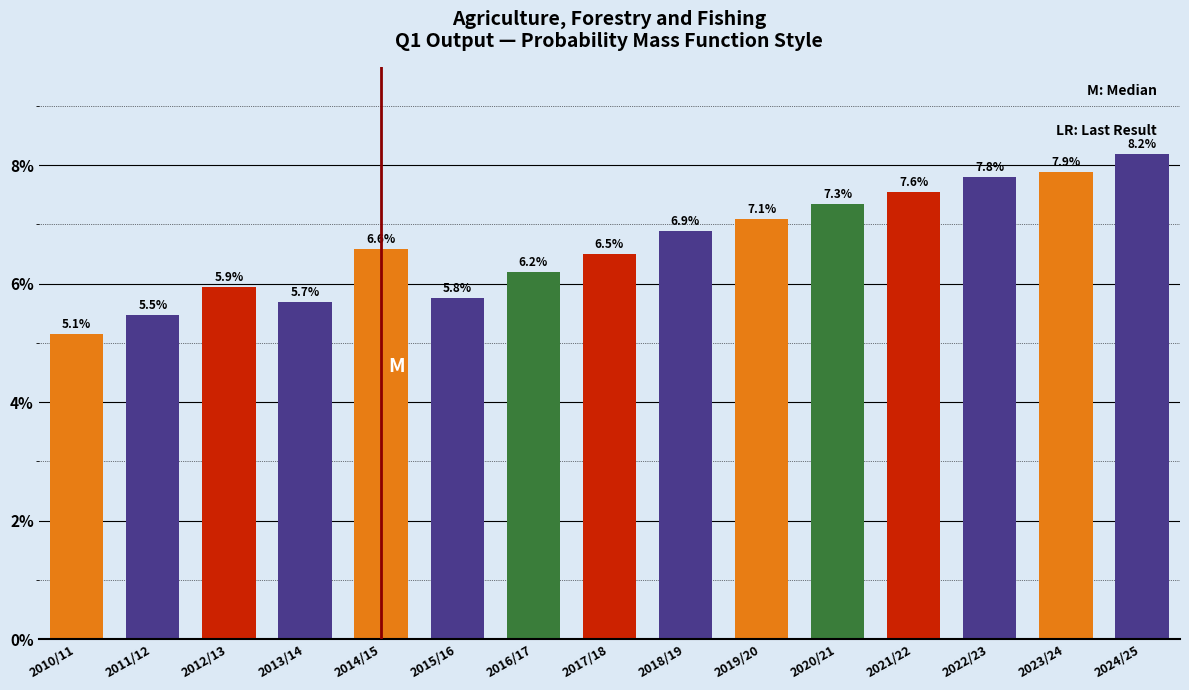

Reading right to left, what are all the values shown in this chart?

8.2	7.9	7.8	7.6	7.3	7.1	6.9	6.5	6.2	5.8	6.6	5.7	5.9	5.5	5.1